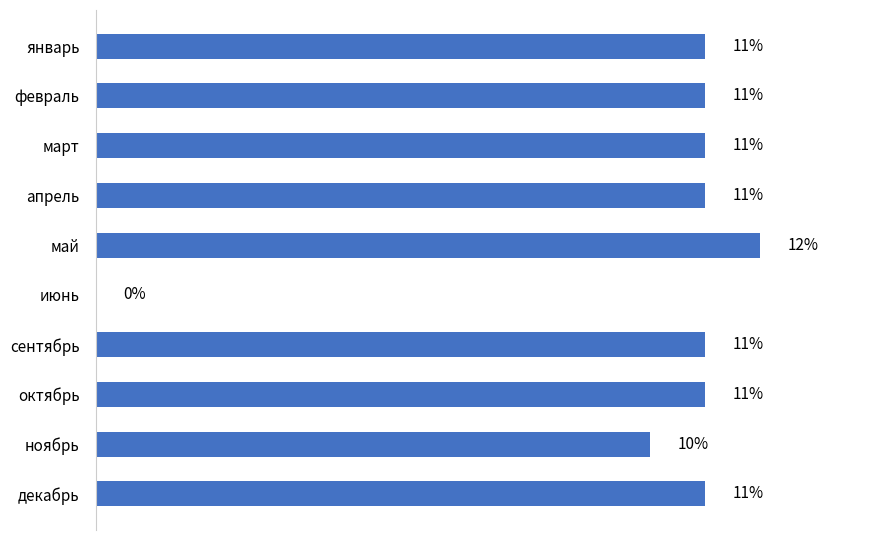

Which category has the highest value across all series?

май